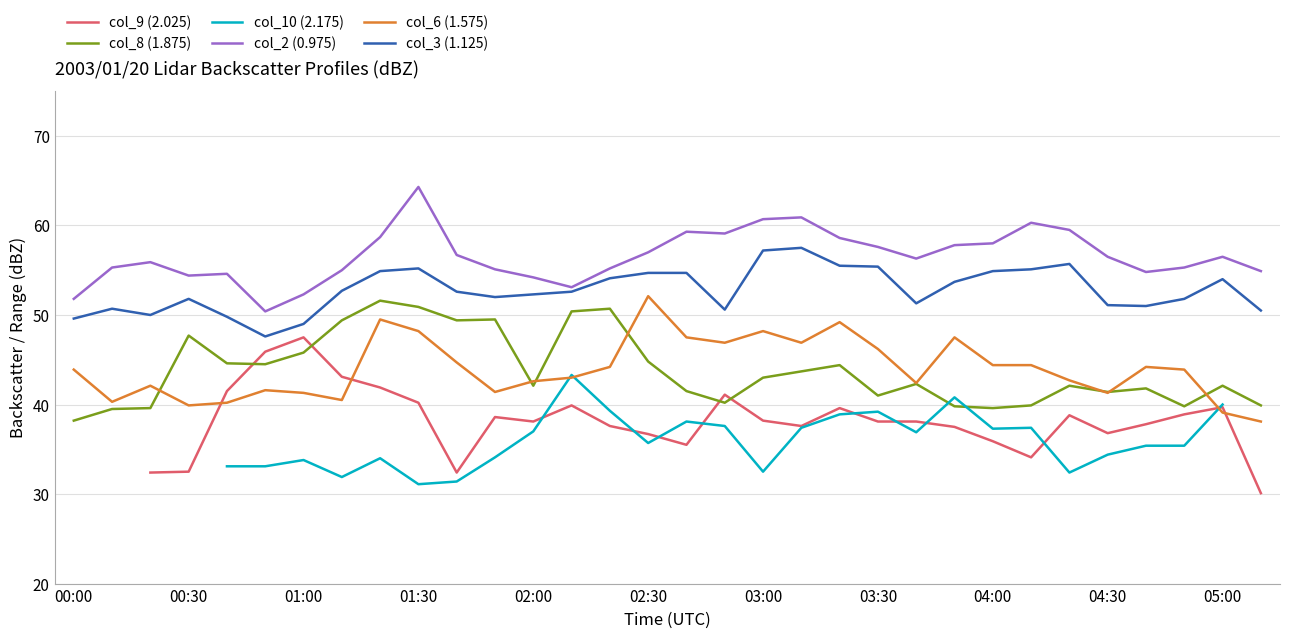

Is this an area chart (filled region under the line)?

No